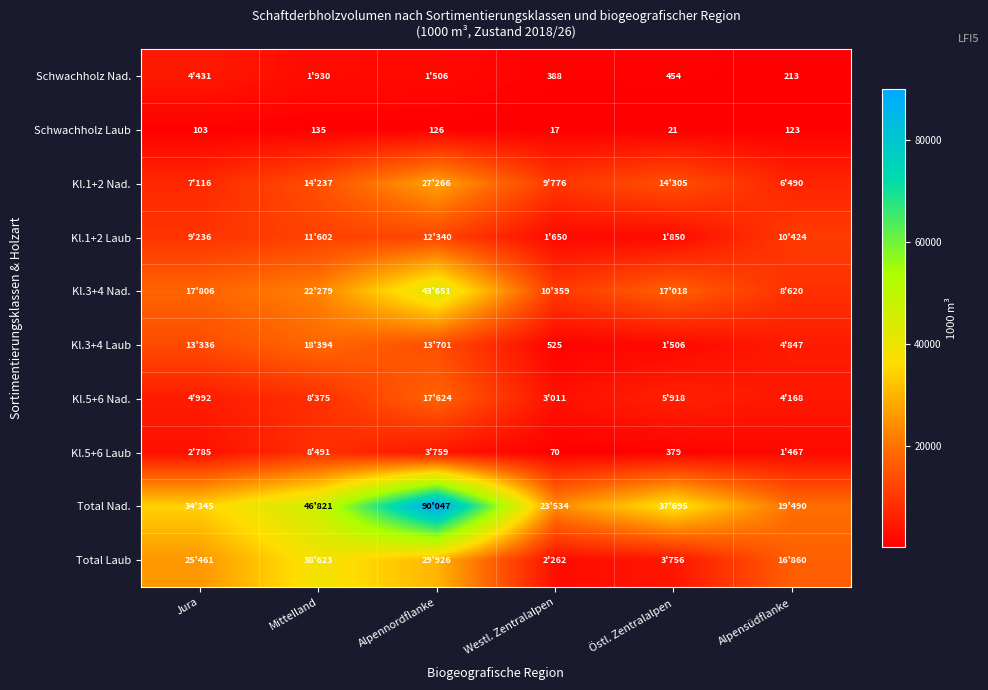

Which has a higher value, Alpensüdflanke or Östl. Zentralalpen?

Östl. Zentralalpen